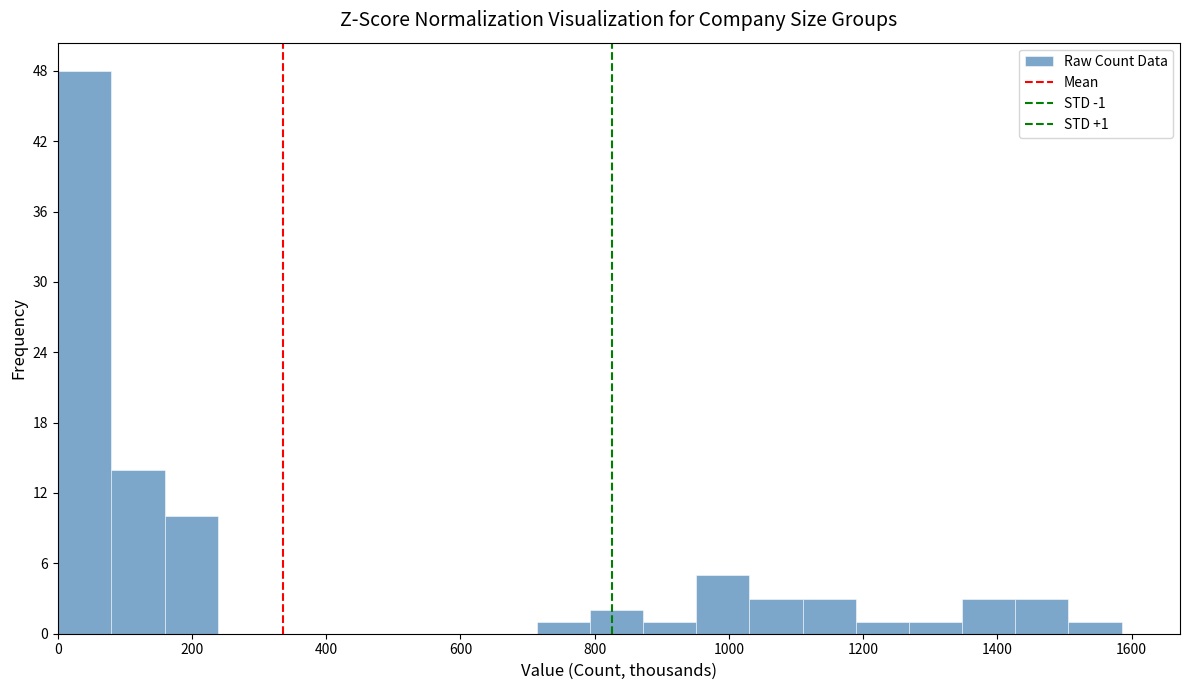

Read against the x-axis, roughly where is the centre of the tallest bar?

40